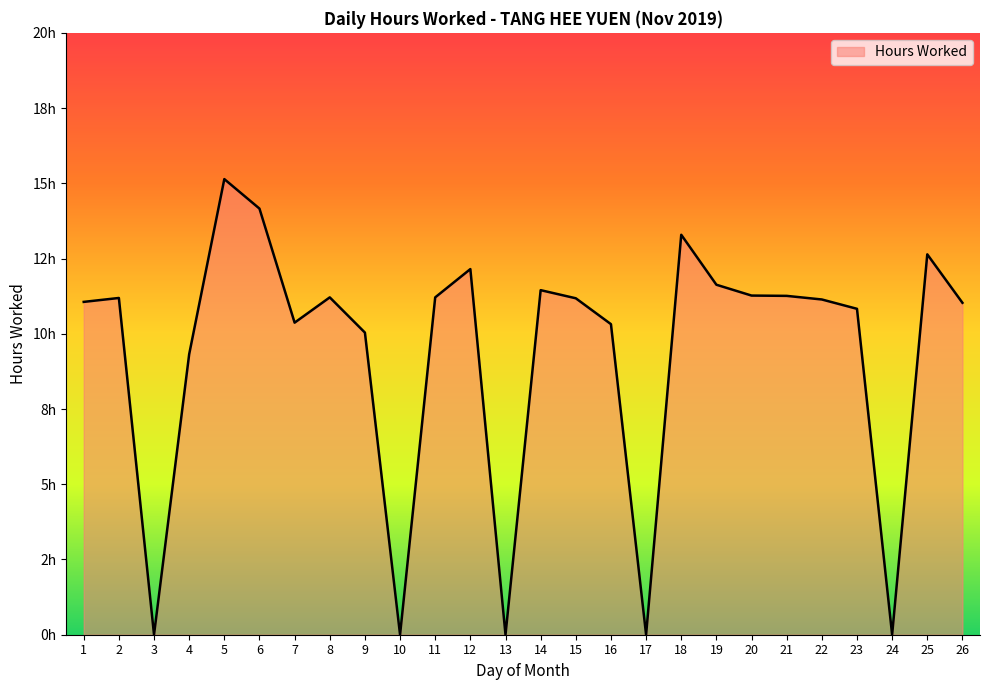

Does the chart have visible grid lines?

No